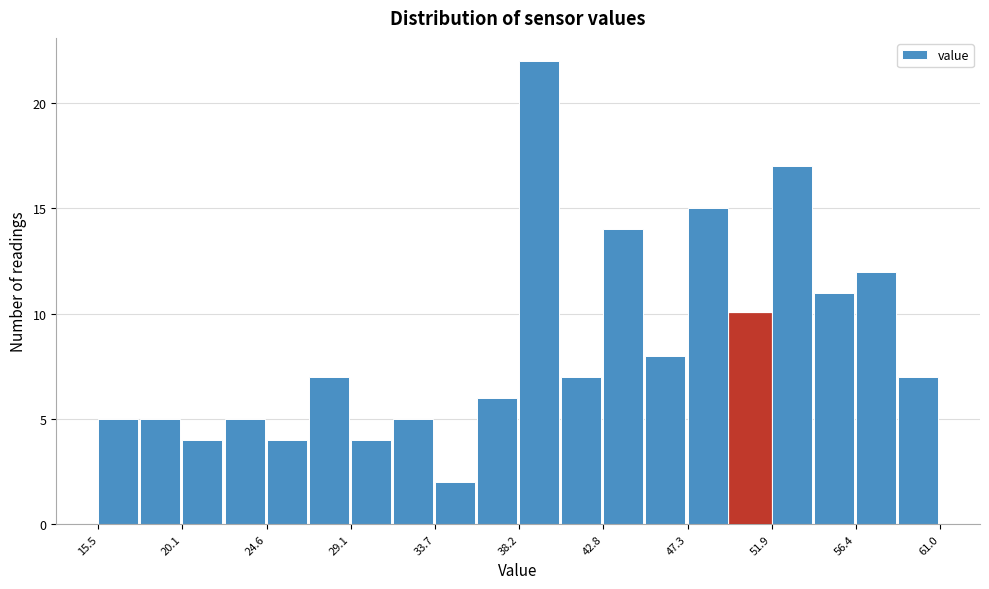

Reading left to right, list every bar in this chart as the range it spans on the x-axis followed by its height. Neither the bar edges nor the heights are printed on the chart, so give them approximately, as read against the axes.

15.5 to 18.0: 5
18.0 to 20.0: 5
20.0 to 22.5: 4
22.5 to 24.5: 5
24.5 to 27.0: 4
27.0 to 29.0: 7
29.0 to 31.5: 4
31.5 to 33.5: 5
33.5 to 36.0: 2
36.0 to 38.5: 6
38.5 to 40.5: 22
40.5 to 43.0: 7
43.0 to 45.0: 14
45.0 to 47.5: 8
47.5 to 49.5: 15
49.5 to 52.0: 10
52.0 to 54.0: 17
54.0 to 56.5: 11
56.5 to 58.5: 12
58.5 to 61.0: 7